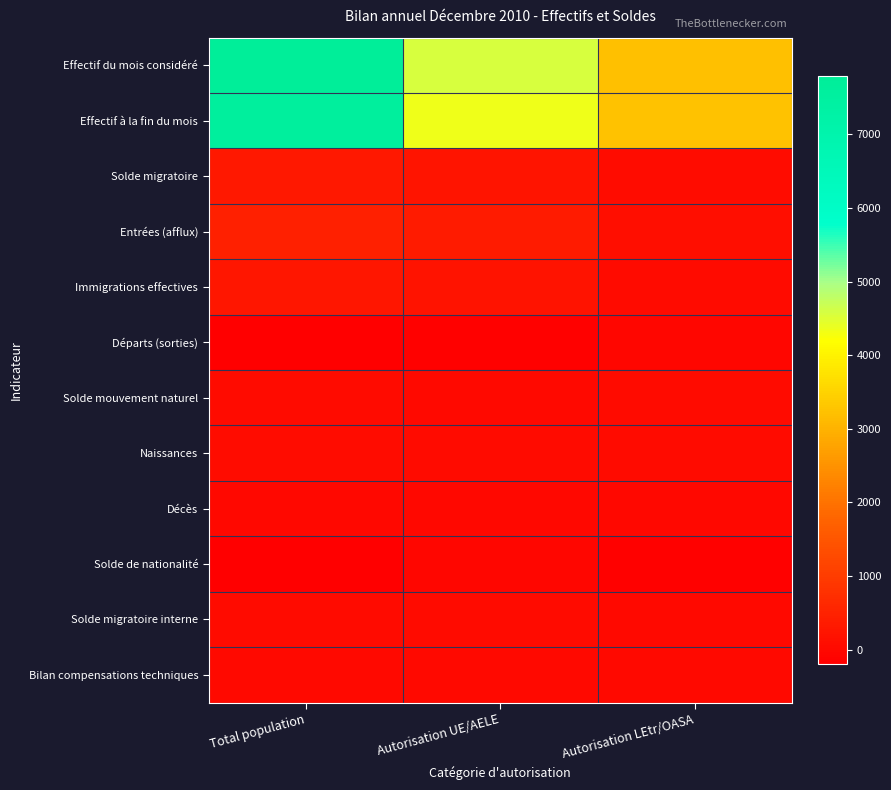

Count the number of data series in this chart.

12